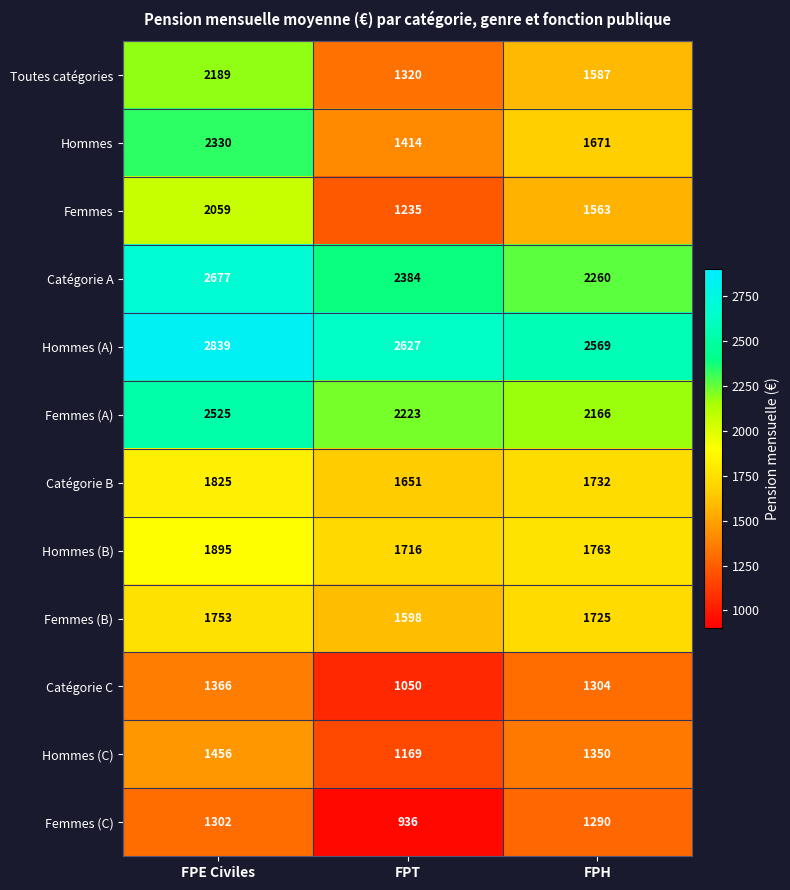

What is the sum of all Femmes values?

4857